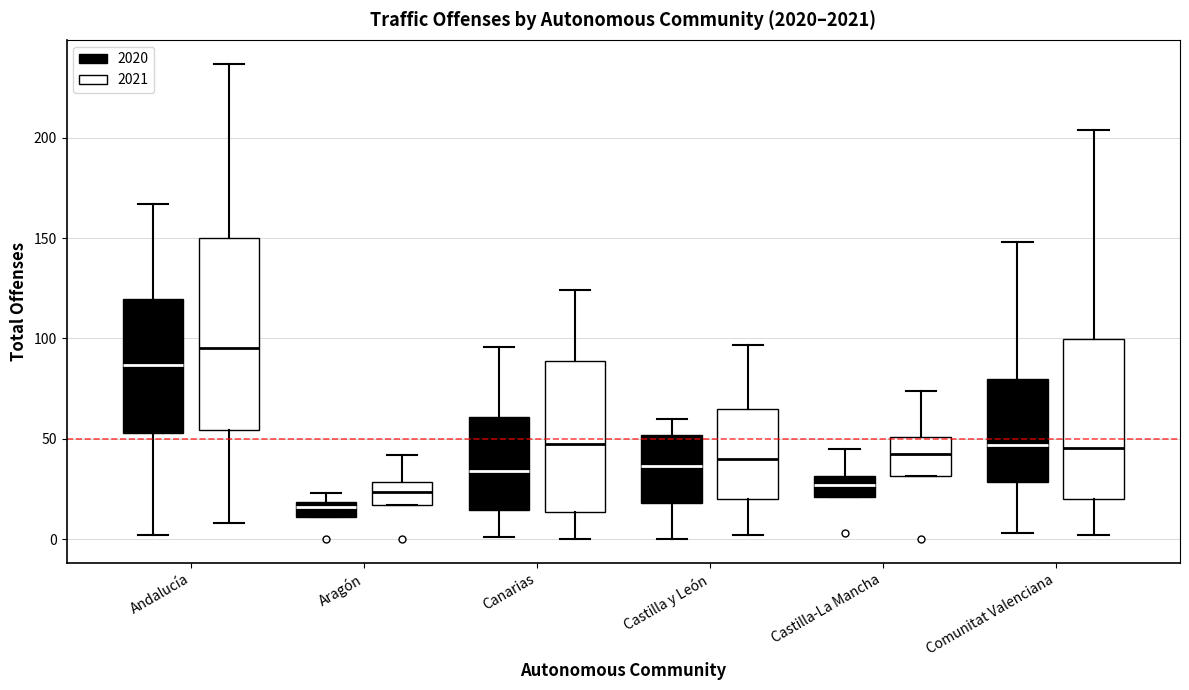

Which box's median line is the lowest?

Aragón (2020)